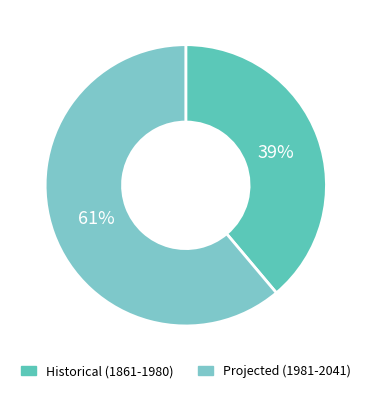

How many segments does this pie chart have?

2